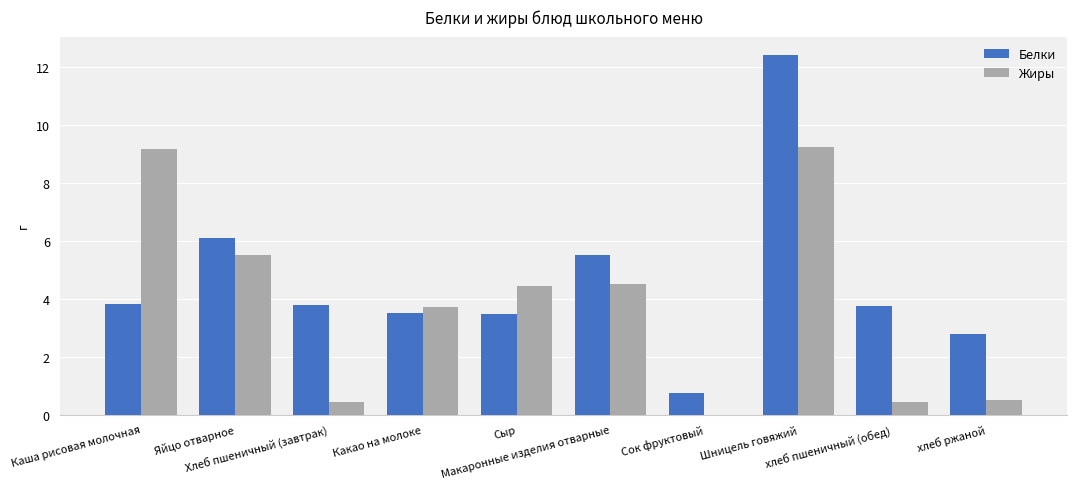

Reading right to left, what are all the values shown in this chart?

Белки: 2.8	3.8	12.4	0.7	5.5	3.5	3.5	3.8	6.1	3.8
Жиры: 0.5	0.5	9.2	0.0	4.5	4.4	3.7	0.5	5.5	9.2